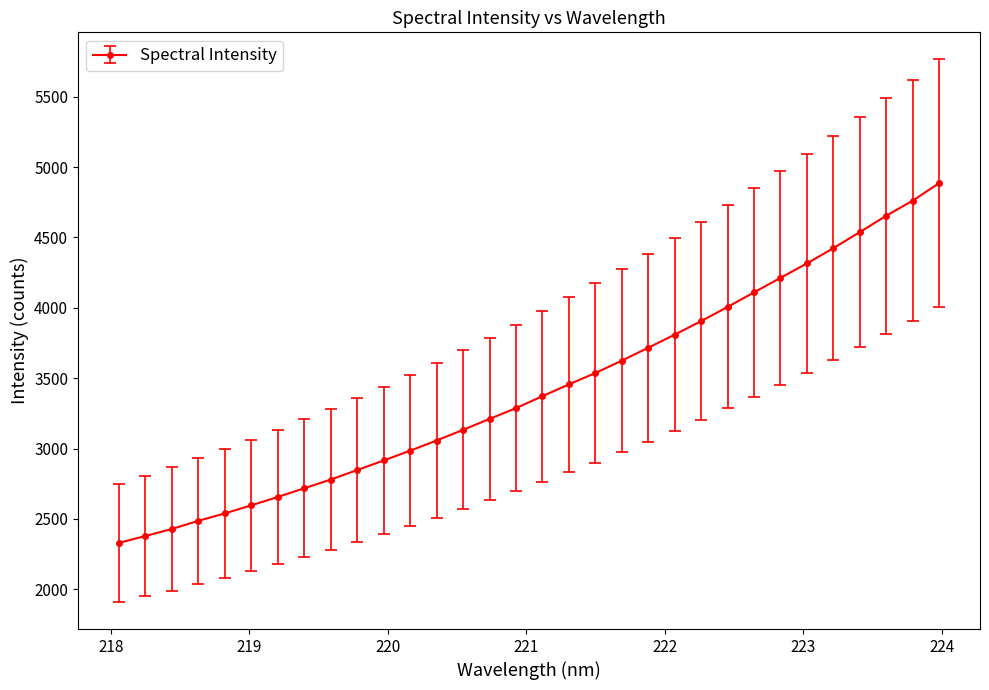

How many lines are shown in the chart?

1